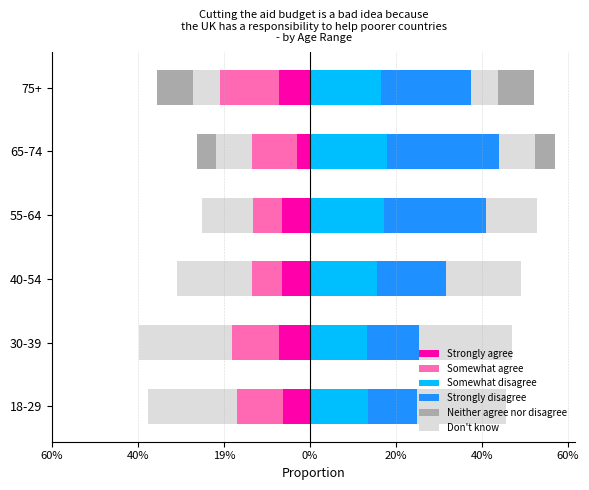

True or false: Strongly disagree has a value of 0.1 at 65-74.

False